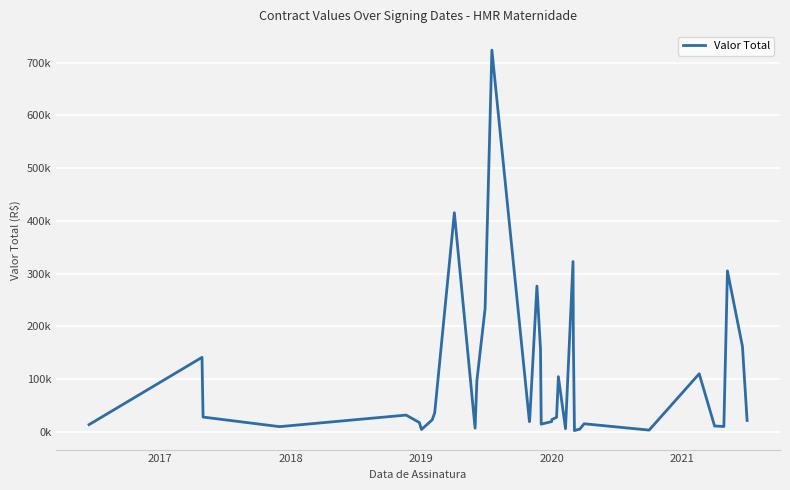

Is this an area chart (filled region under the line)?

No